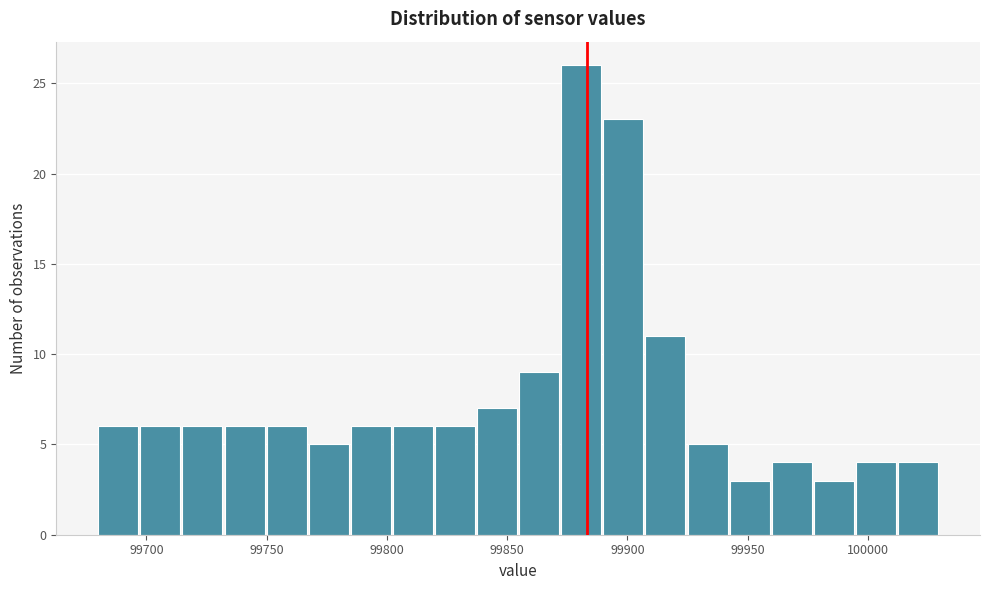

Read against the x-axis, roughly where is the centre of the tallest bar?

99880